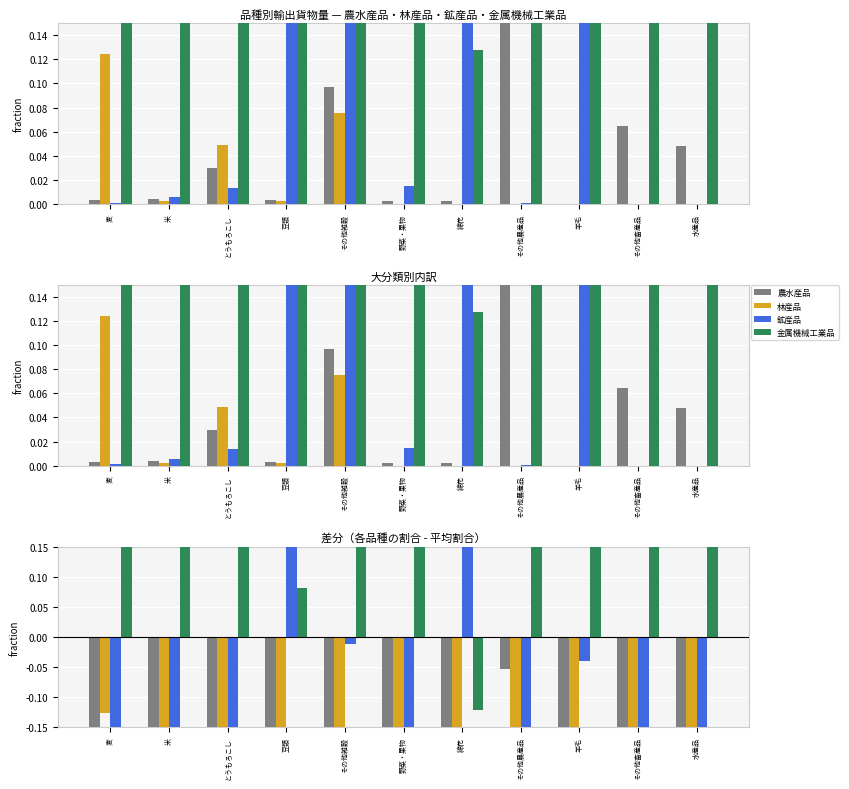

Which series has the widest spread of values?

鉱産品